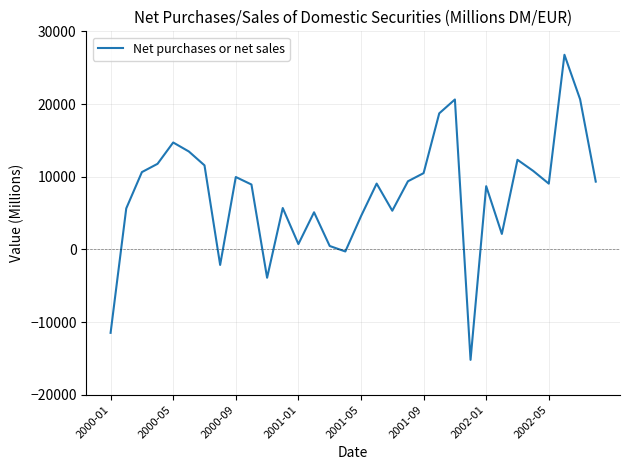

What is the greatest value displayed?

26776